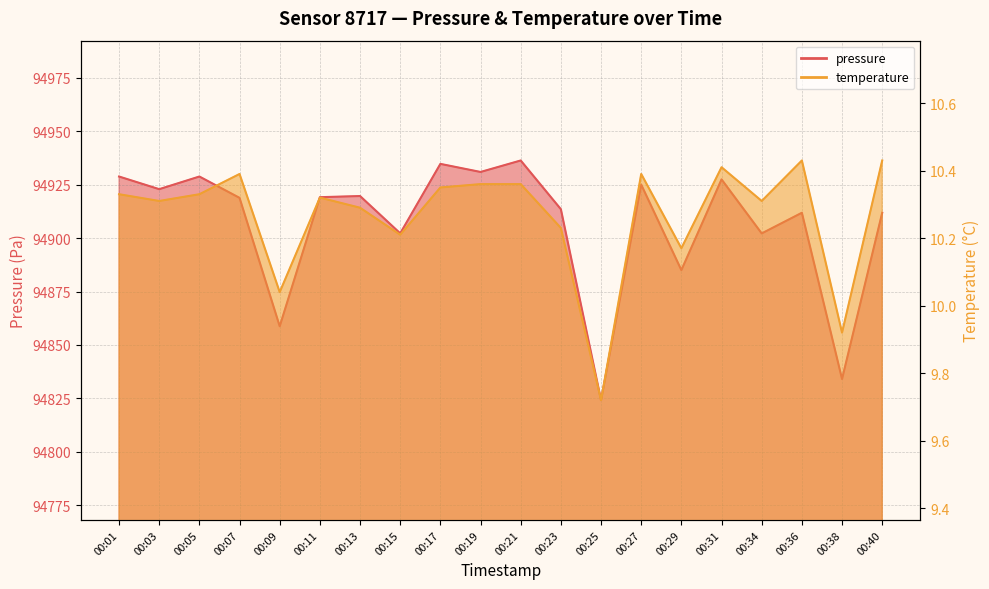

At which label does temperature first exceed 10?

00:01